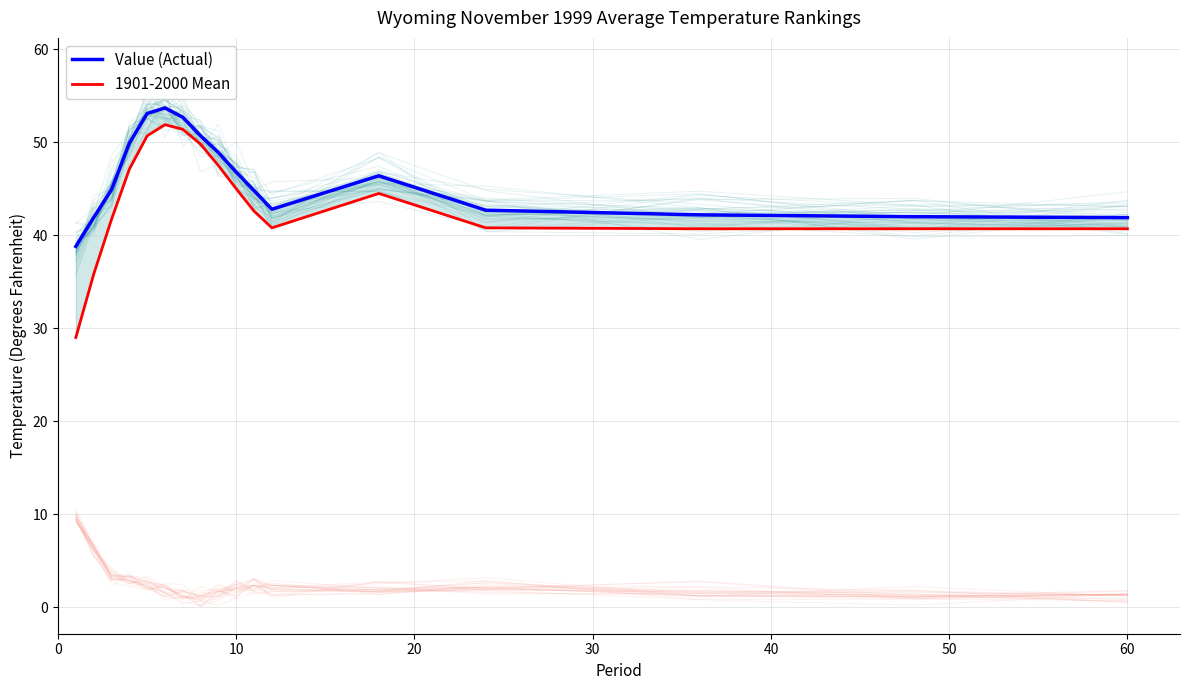

What is the minimum value for Value (Actual)?

38.8